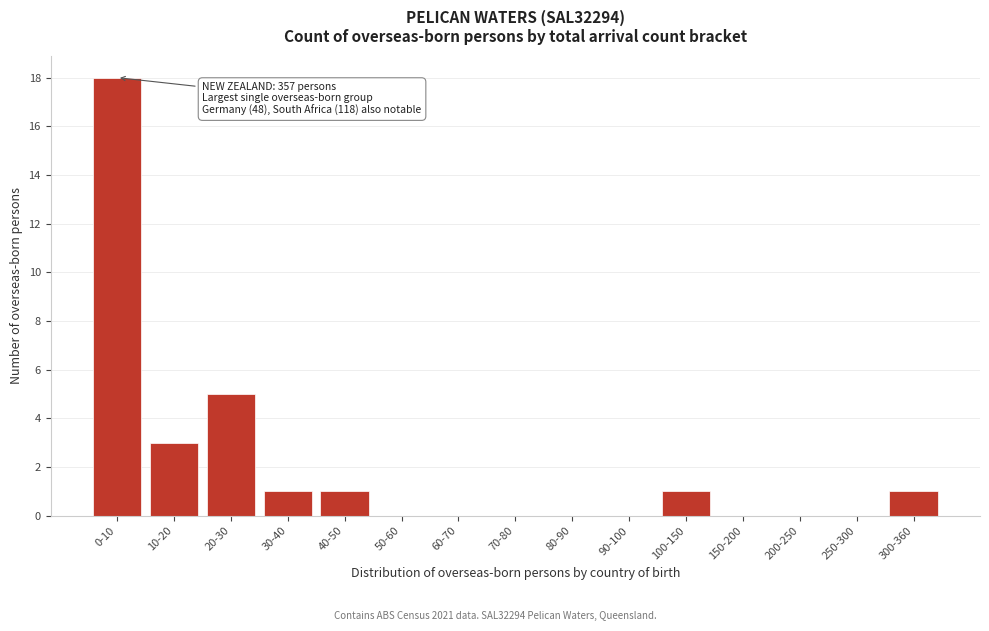

Reading right to left, list all the values displayed in this chart.

300-360=1	250-300=0	200-250=0	150-200=0	100-150=1	90-100=0	80-90=0	70-80=0	60-70=0	50-60=0	40-50=1	30-40=1	20-30=5	10-20=3	0-10=18